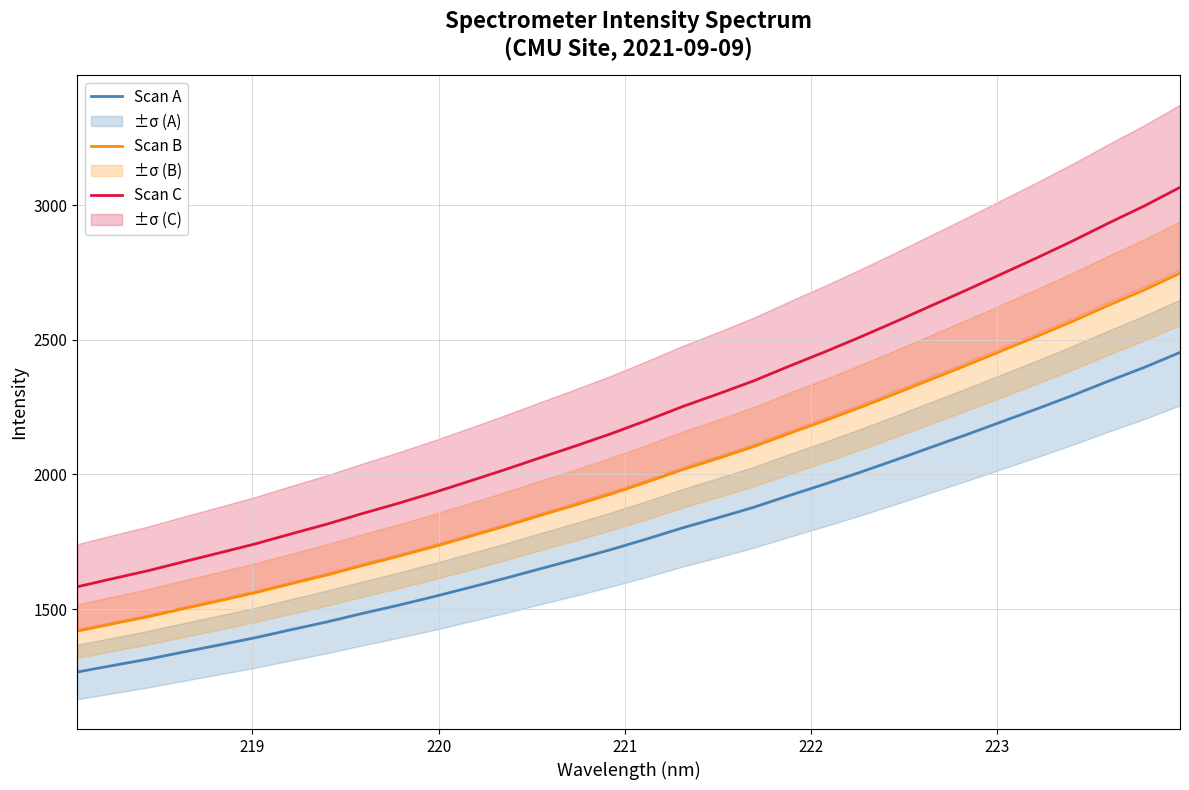

What is the lowest value of the Scan A series?

1266.2